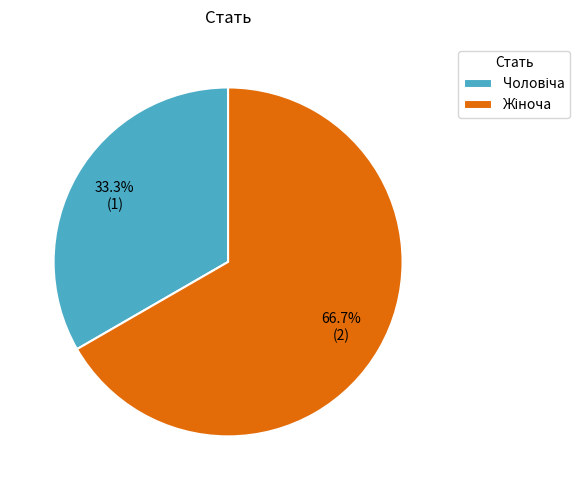

Does any single category account for the majority?

Yes